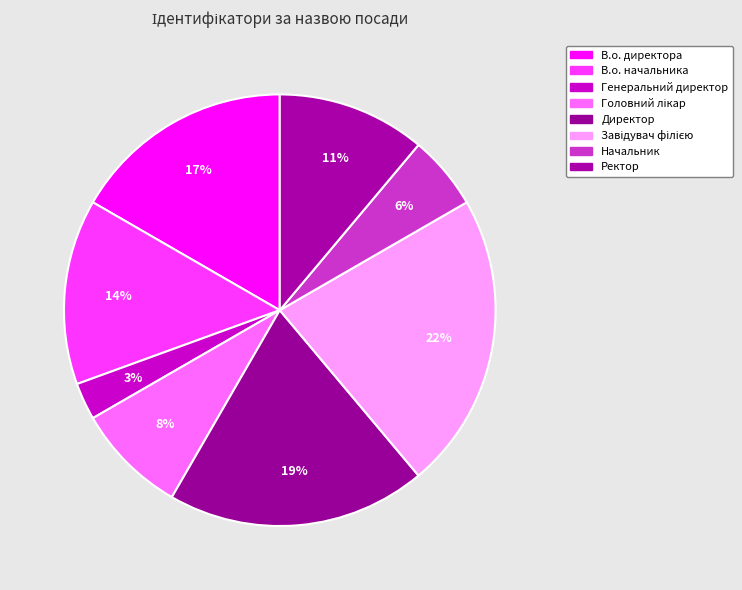

To the nearest percent, what percentage of the pie is Начальник?

6%